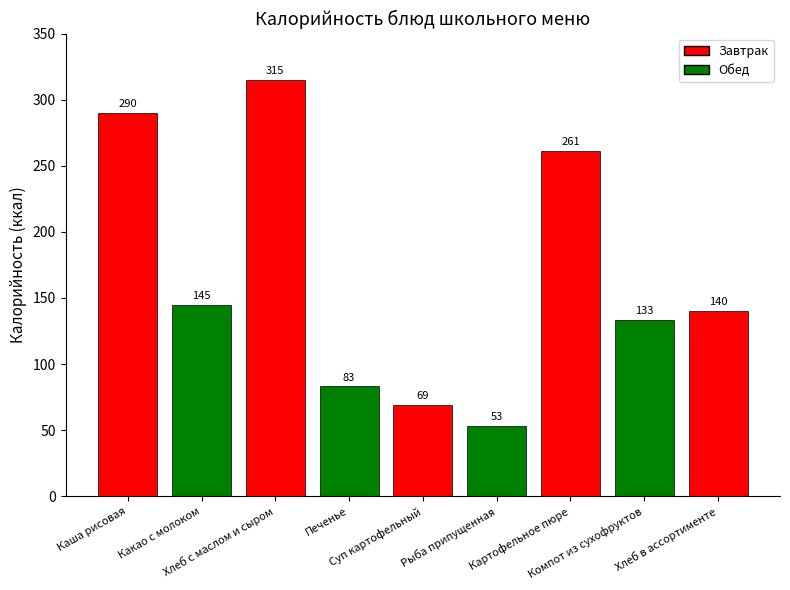

What is the greatest value displayed?

315